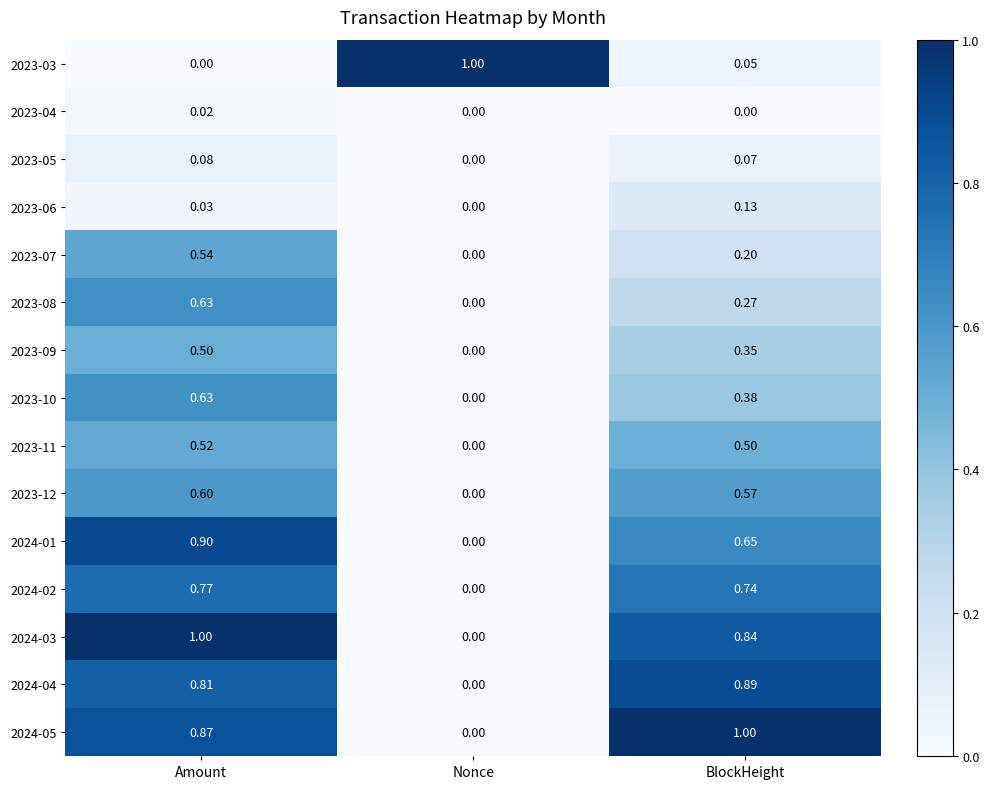

Is the value of 2023-07 at Nonce greater than the value of 2023-12 at Amount?

No